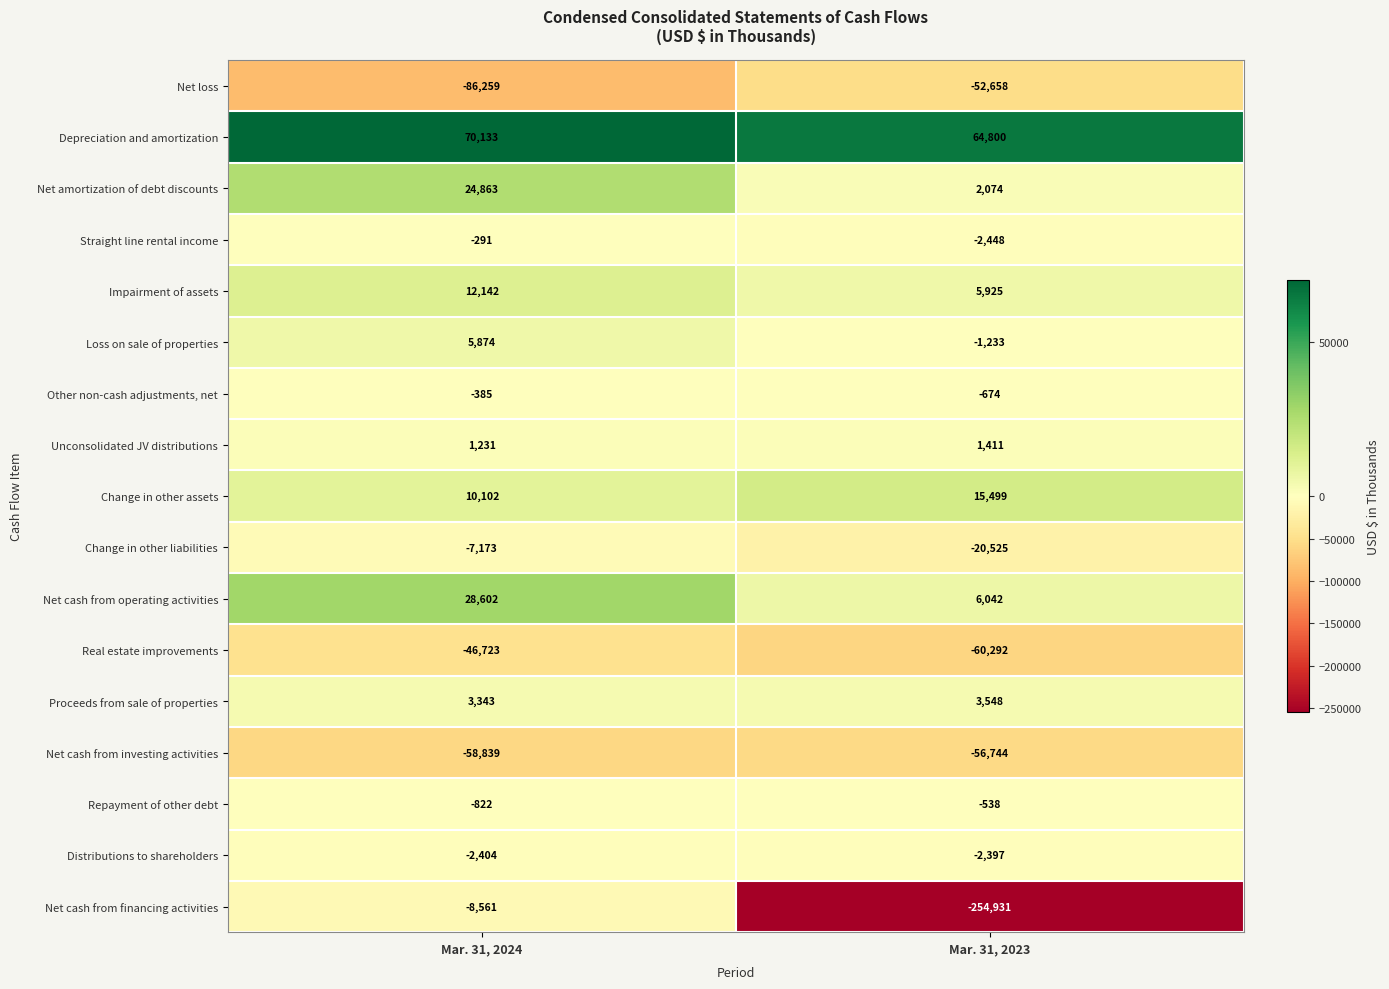

What is the lowest value of the Net cash from financing activities series?

-254931